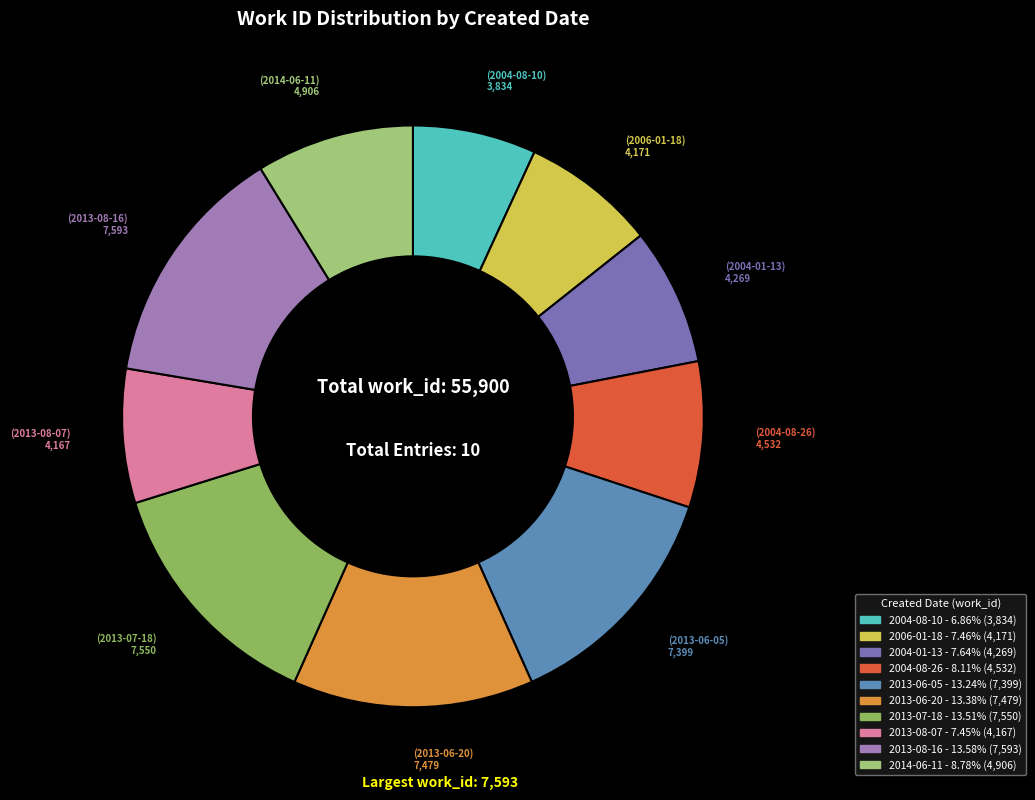

Does 2013-06-05 represent more than half of the total?

No